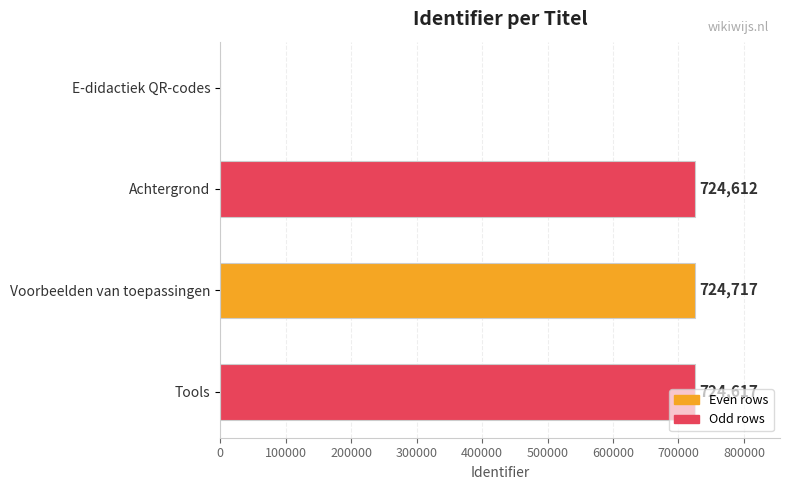

The value at E-didactiek QR-codes is -481999. True or false?

False